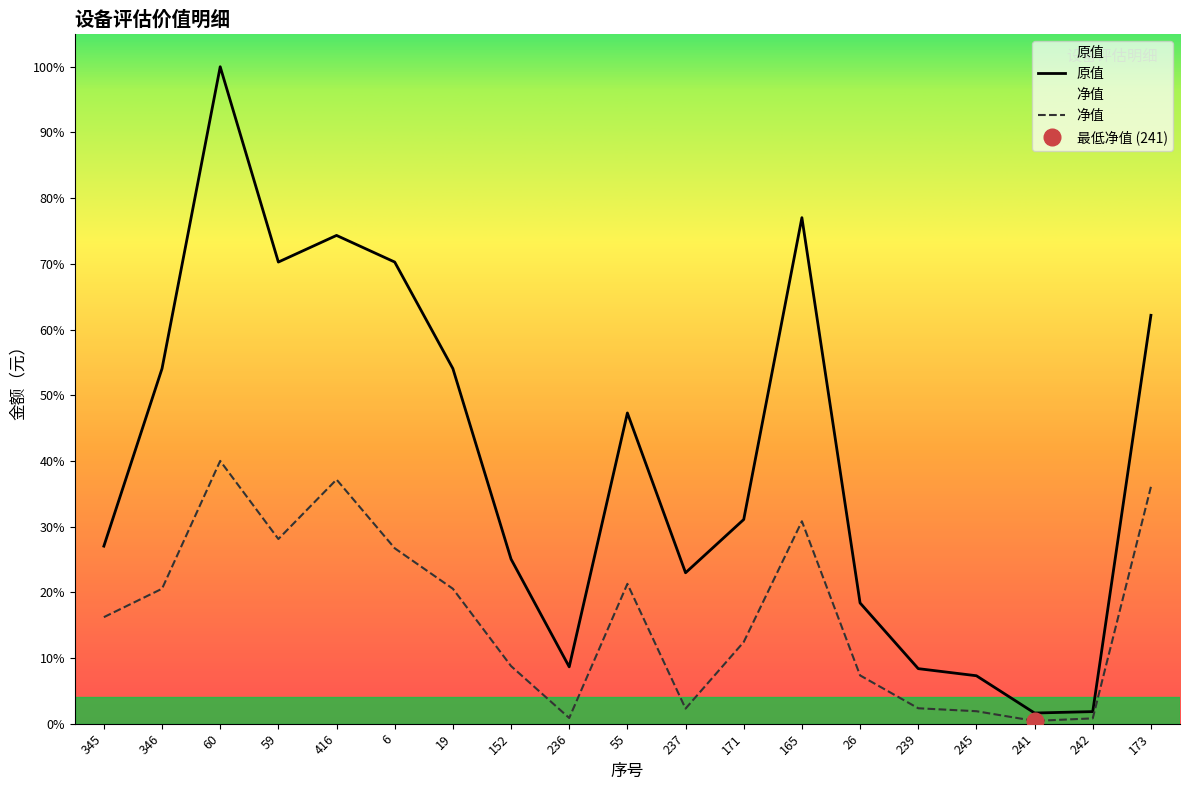

In 净值, how many points are lower than both neighbors (excluding endpoints)?

4